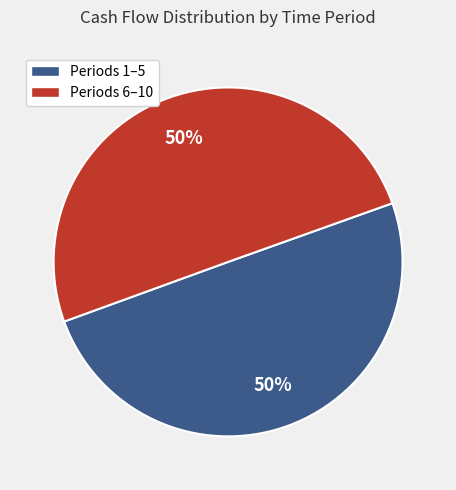

The Periods 1–5 slice represents 36% of the pie. True or false?

False